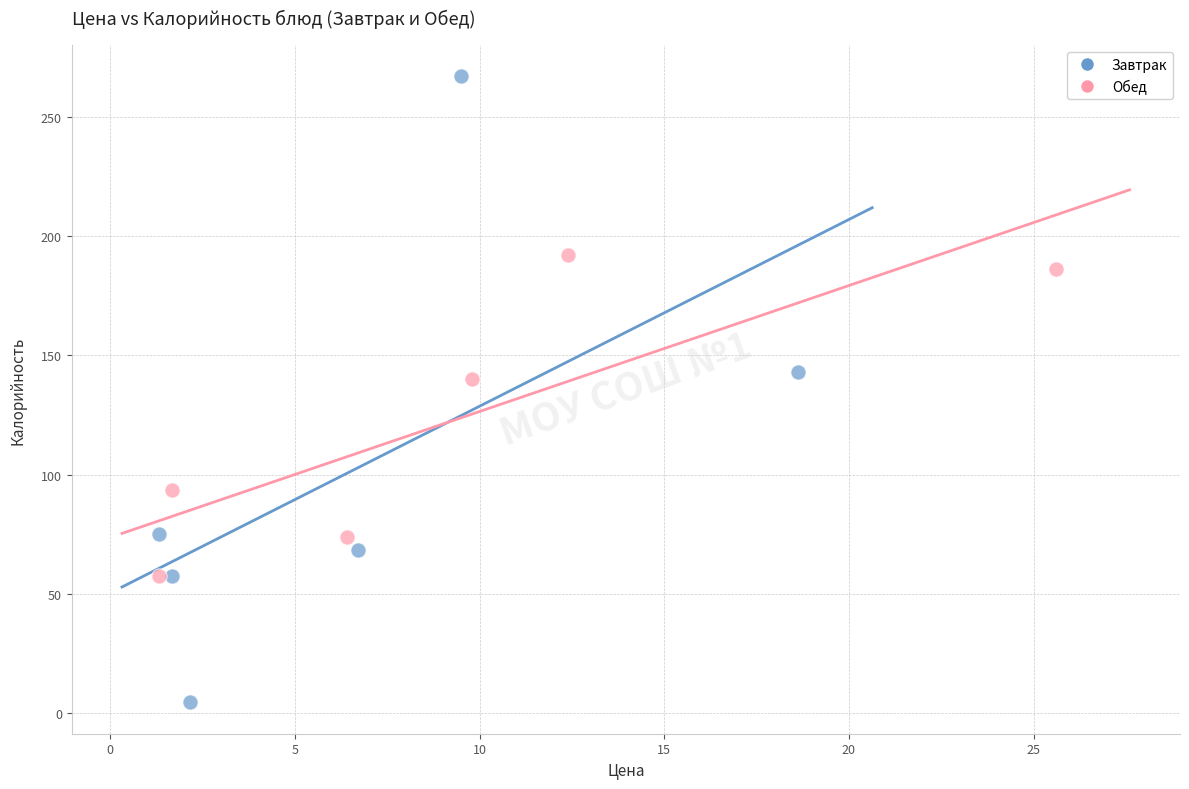

Which series has the widest spread of Y values?

Завтрак